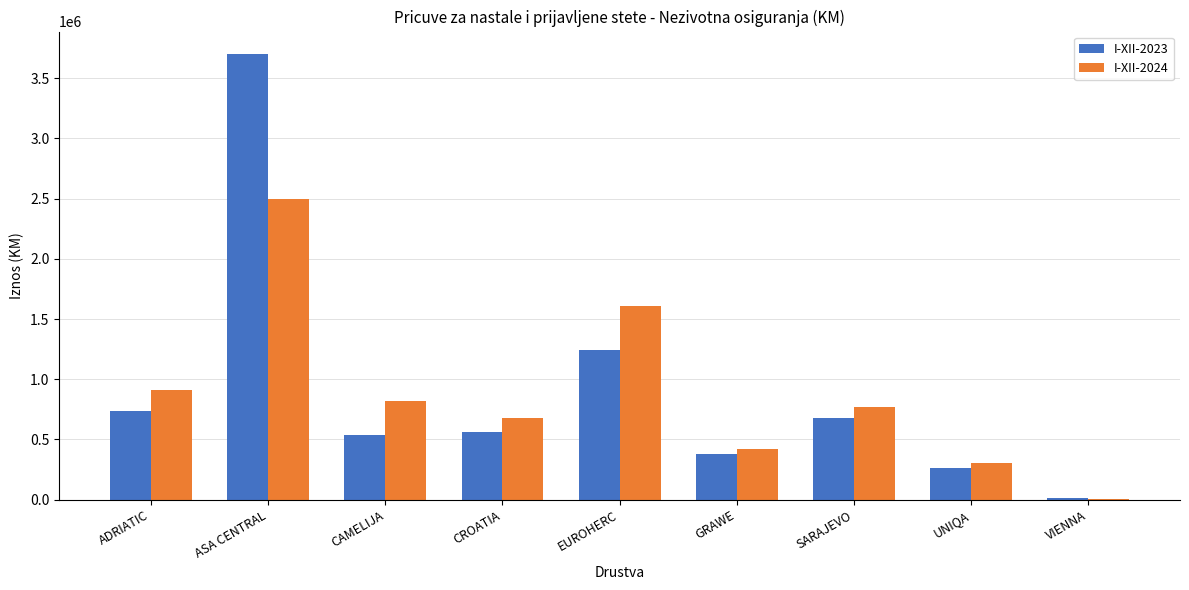

At which category is the sum across all series the highest?

ASA CENTRAL